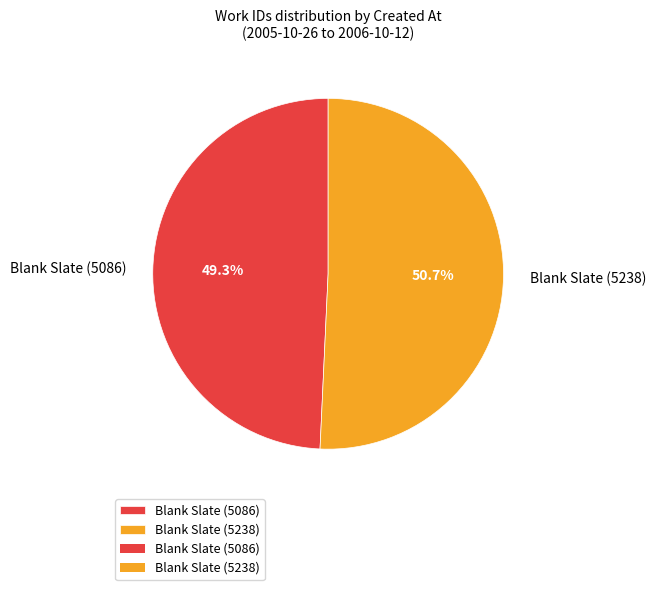

What percentage is the Blank Slate (5086) slice, to the nearest percent?

49%